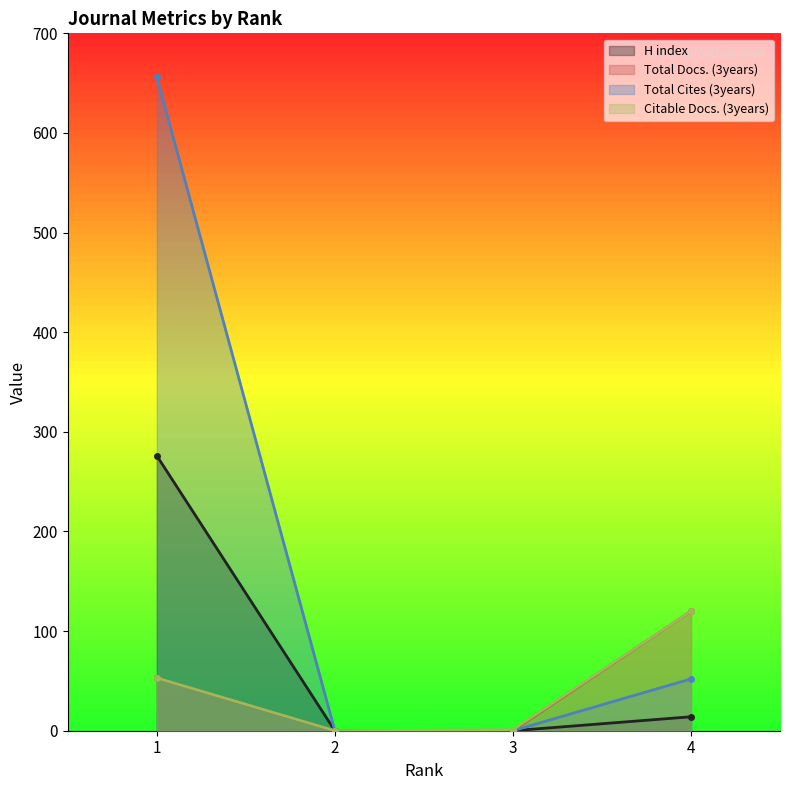

Is it true that Total Cites (3years) equals -393 at 2?

False